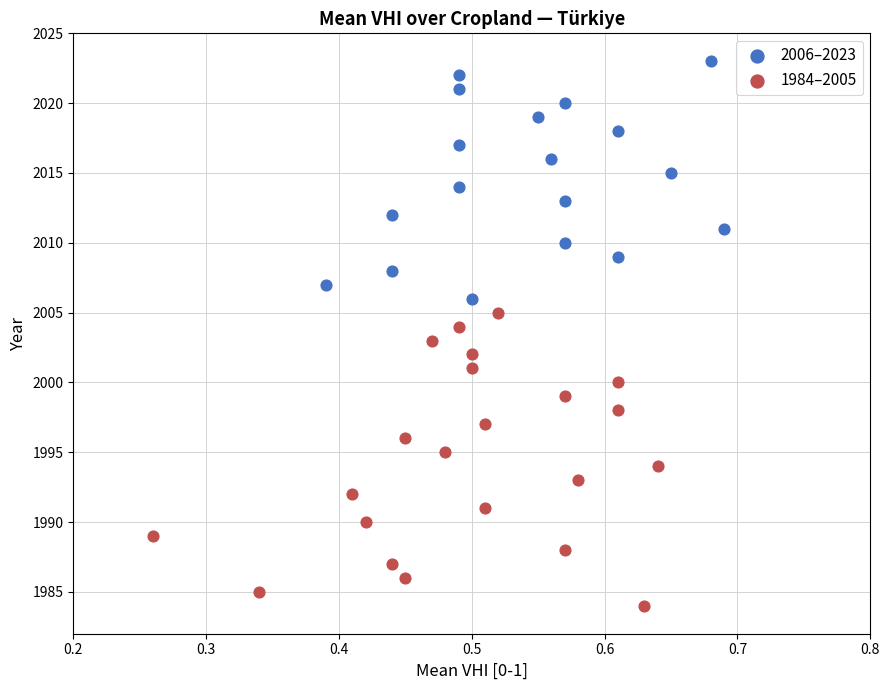

Which series reaches the maximum Y coordinate?

2006–2023